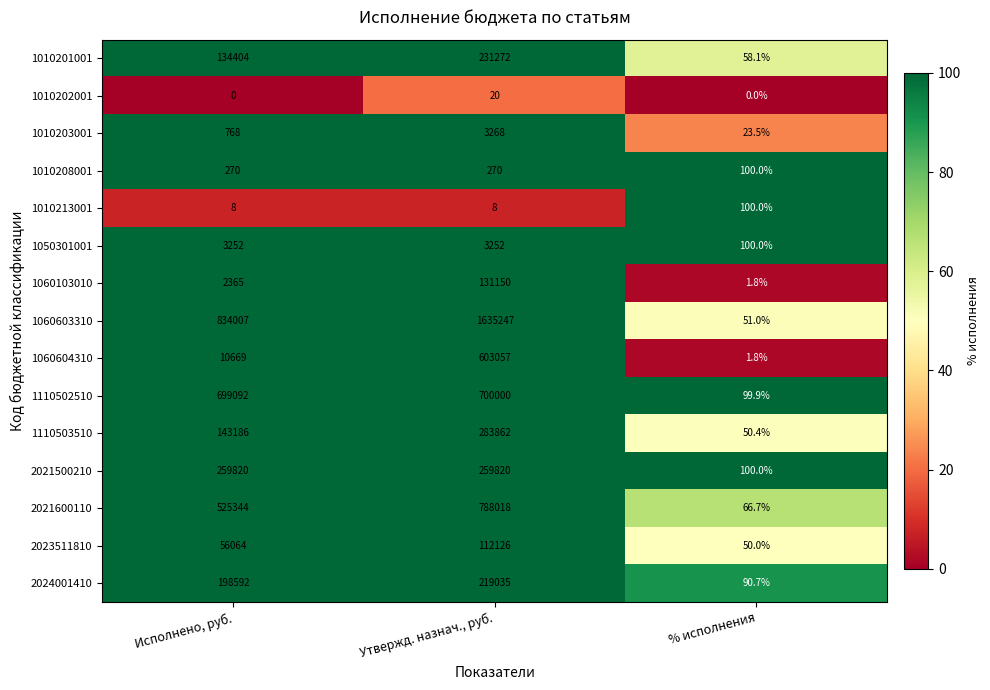

What is the sum of the 1110502510 values at % исполнения and Исполнено, руб.?

699191.9